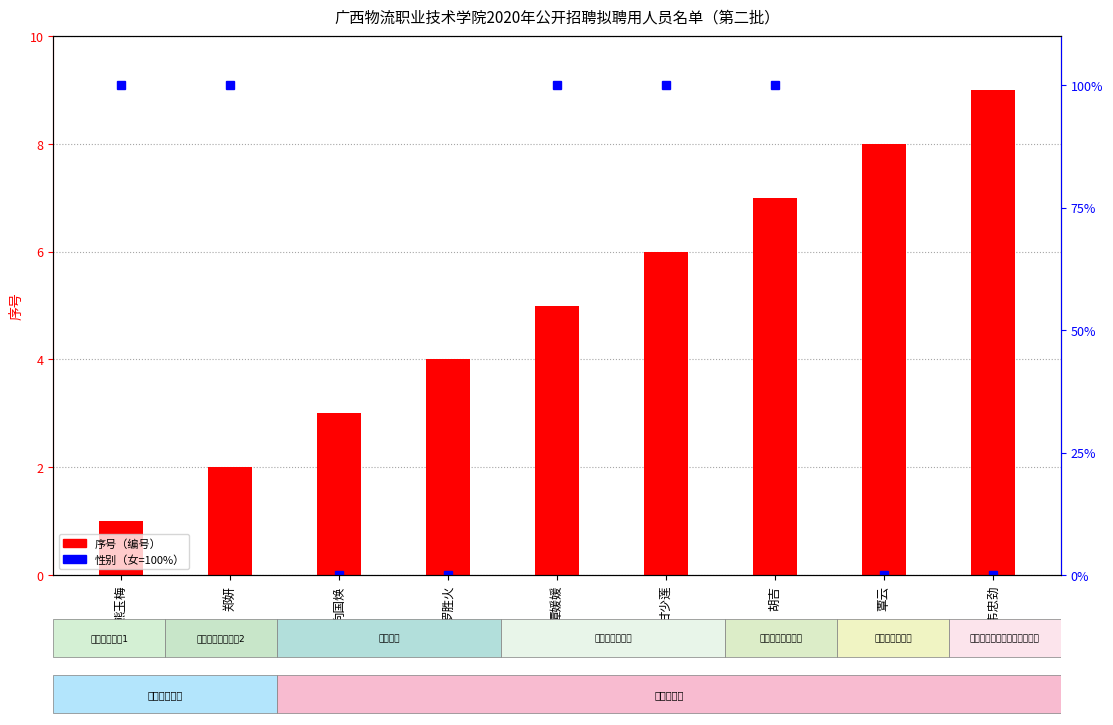

Reading left to right, transcribe all the data shown in this chart.

序号（编号）: 熊玉梅=1	郑妍=2	向国焕=3	罗胜火=4	谭媛媛=5	甘少莲=6	胡吉=7	覃云=8	韦忠劲=9
性别（女=100%）: 熊玉梅=100	郑妍=100	向国焕=0	罗胜火=0	谭媛媛=100	甘少莲=100	胡吉=100	覃云=0	韦忠劲=0